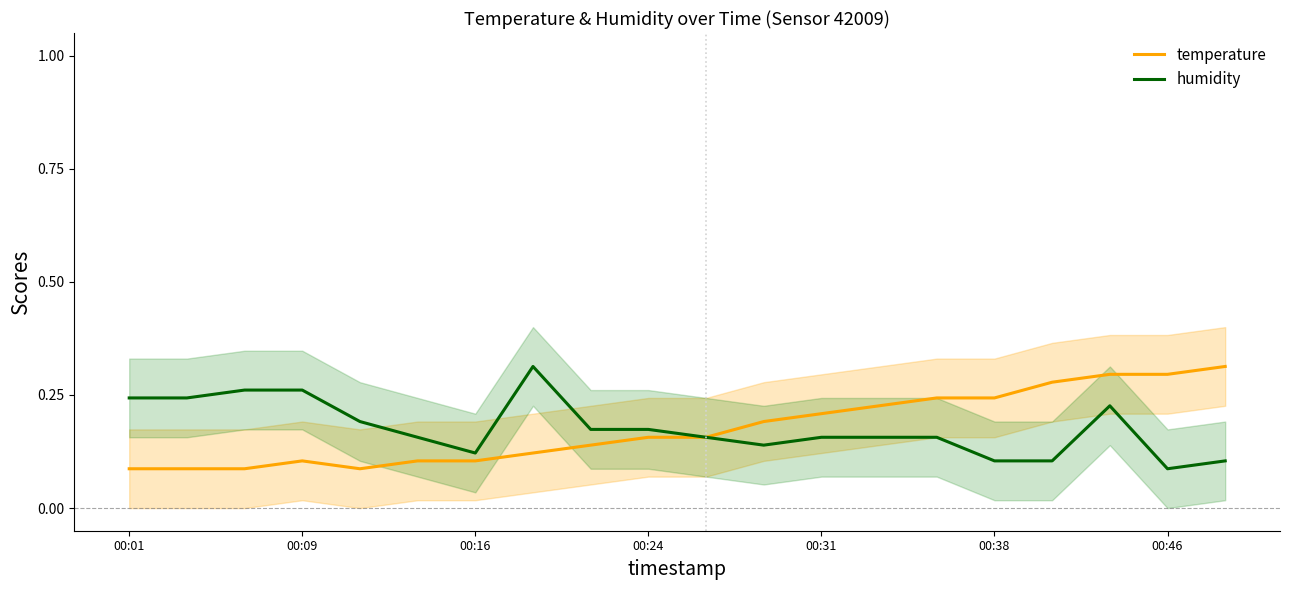

How many temperature values are between 0 and 1?

20